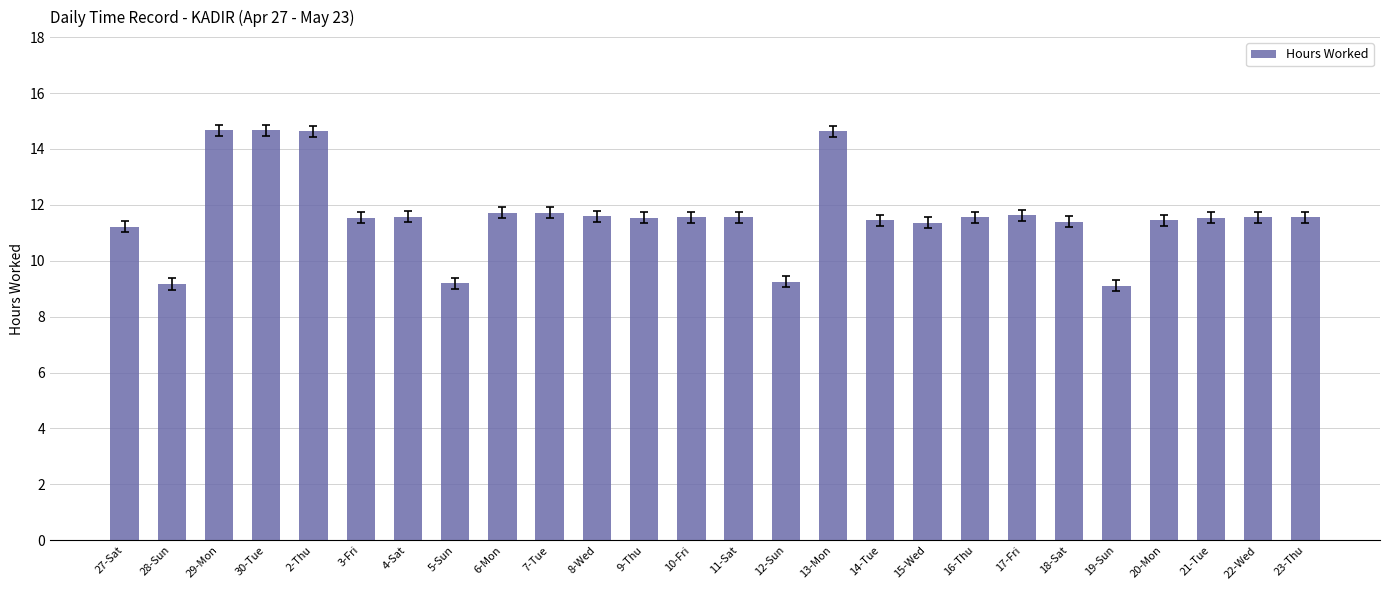

What is the sum of all values?

302.8